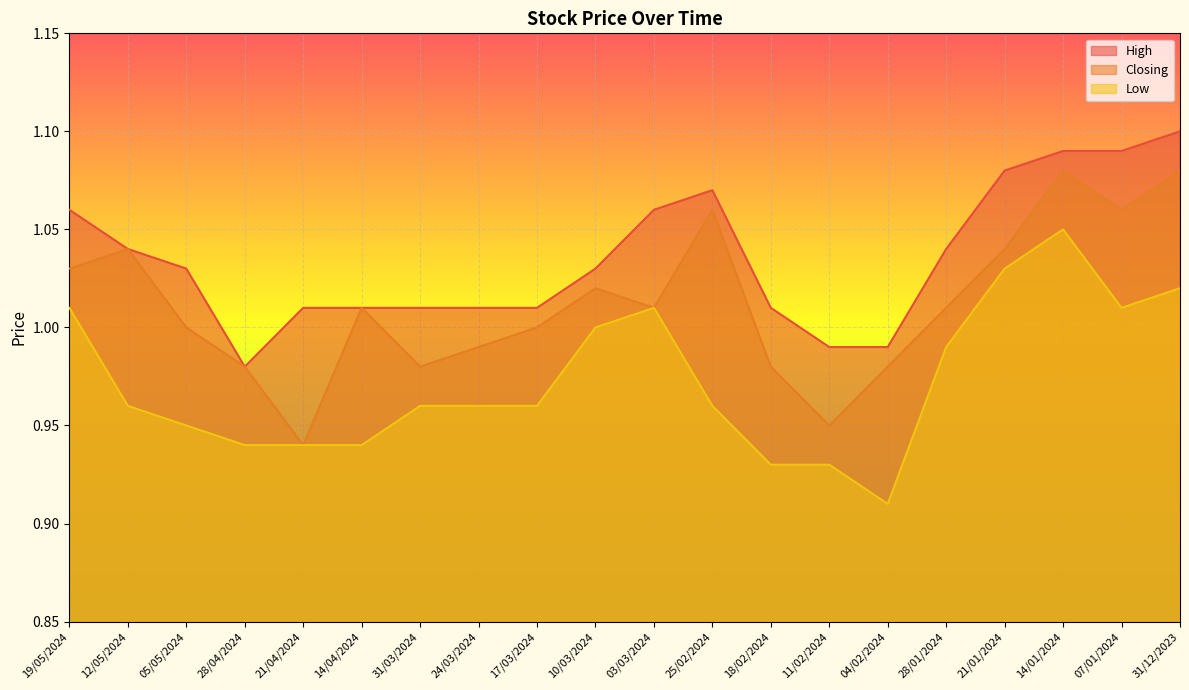

At how many categories does at least one series exceed 0?

20